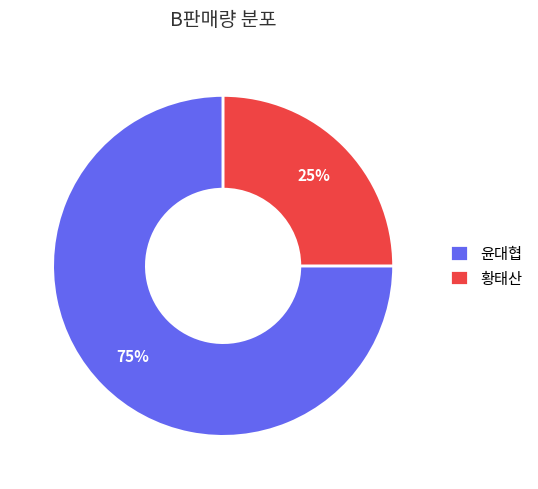

What is the smallest slice in the pie chart?

황태산